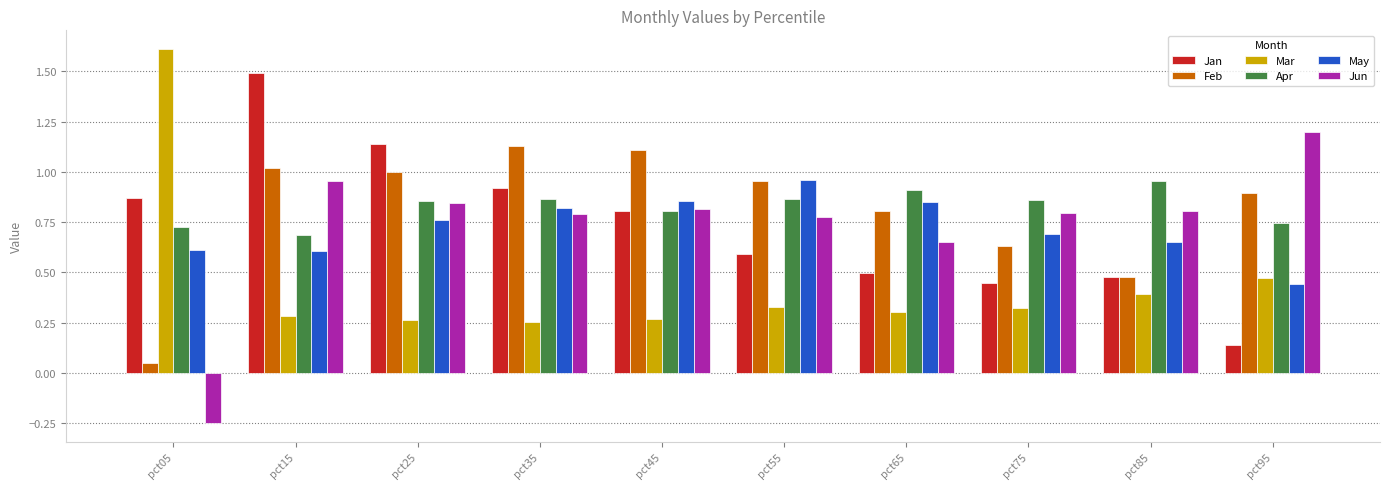

Where is Feb nearest to the value 0?

pct05